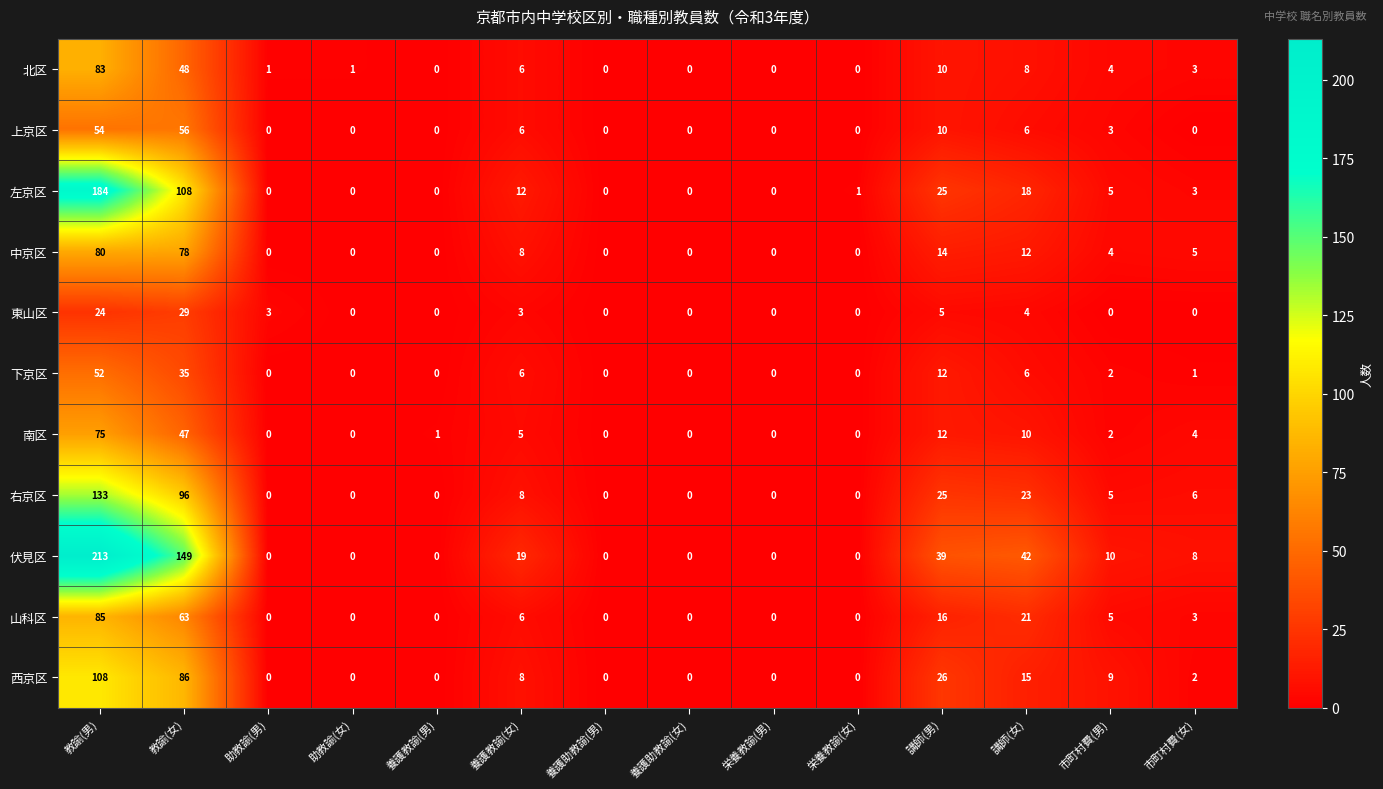

What is the approximate value of 下京区 at 教諭(女), to the nearest 5?

35